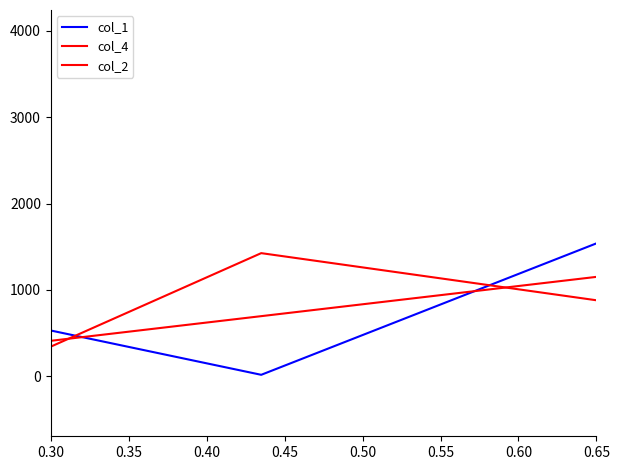

How many lines are shown in the chart?

3